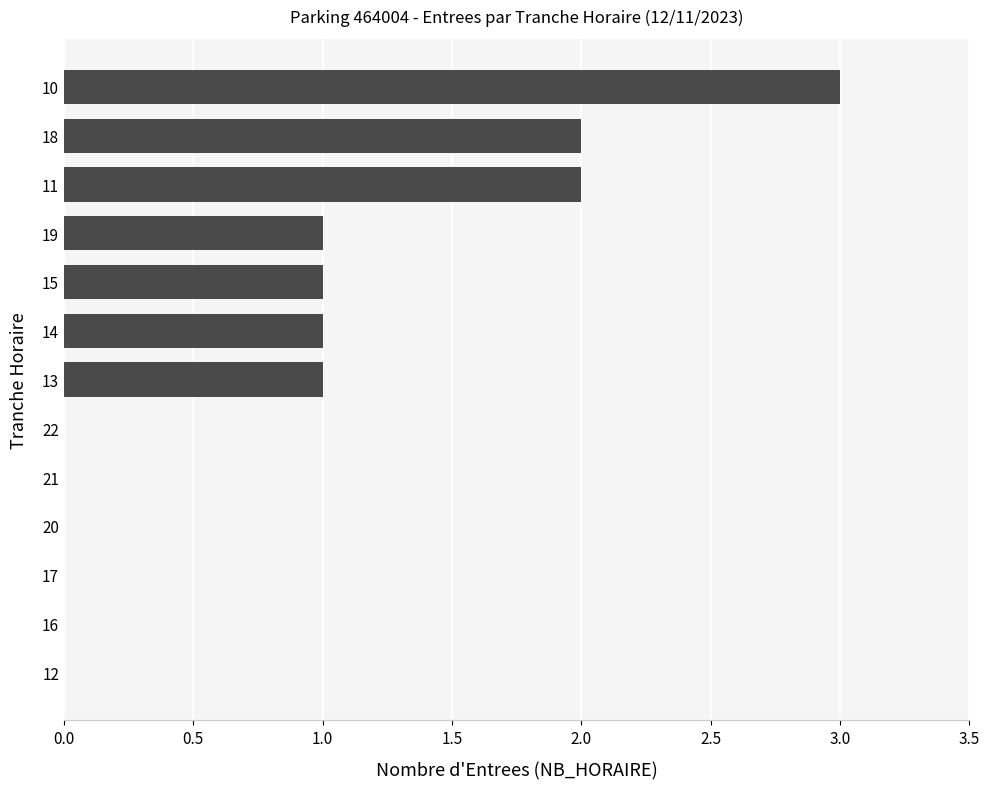

Is it true that the value at 17 is 2?

False